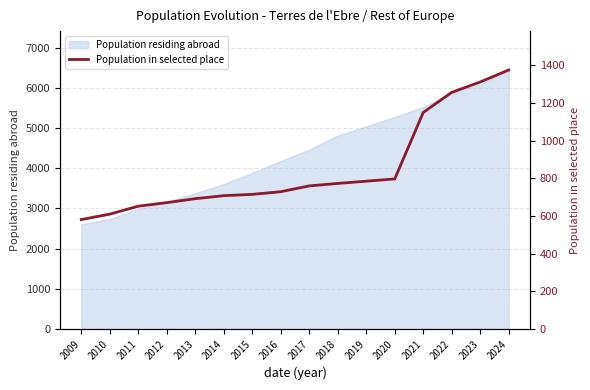

What is the difference between the maximum and minimum values?

795